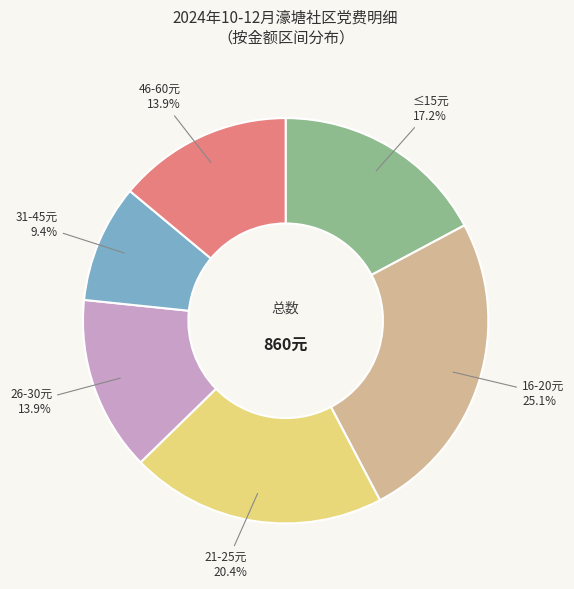

Between ≤15元 and 31-45元, which is larger?

≤15元